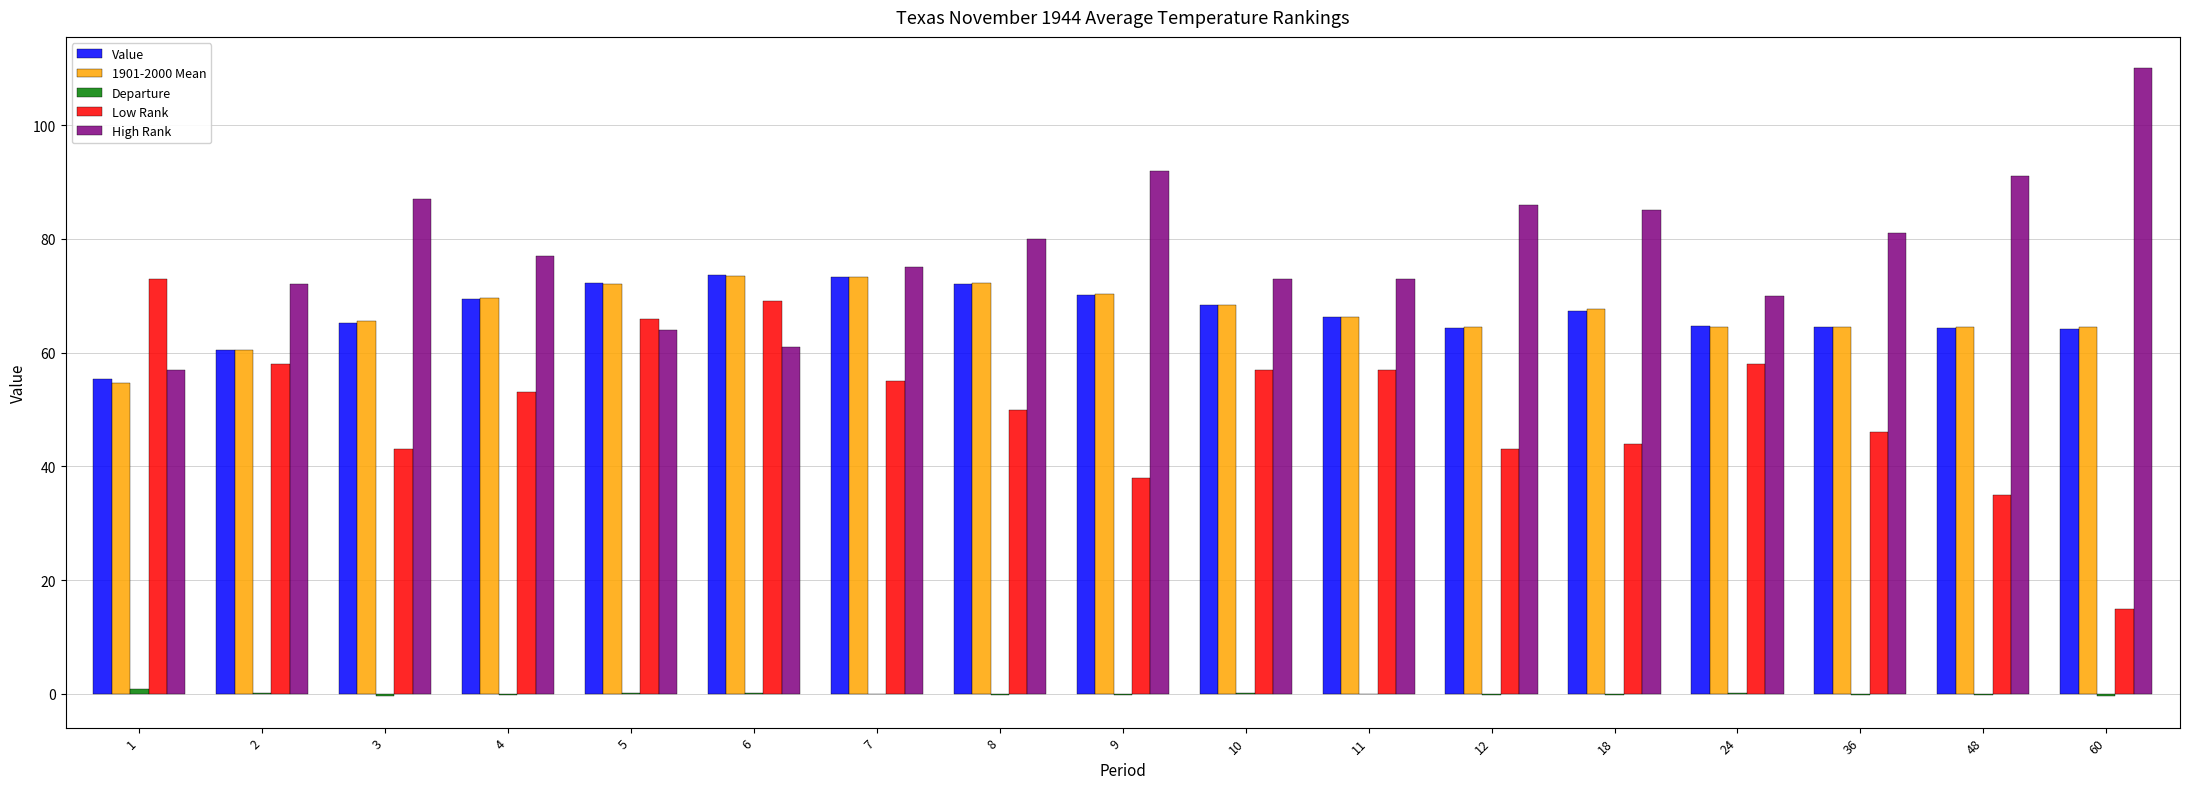

Which series has the largest total across all categories?

High Rank